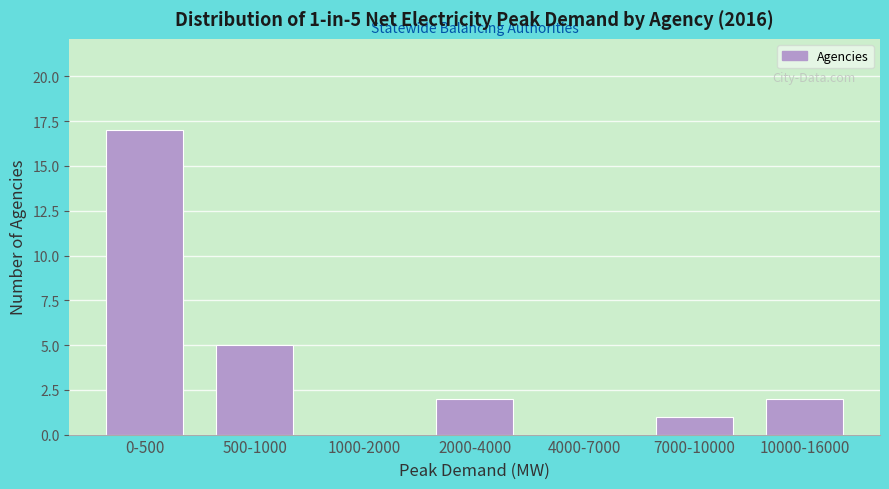

Reading left to right, extract all data points from this chart.

0-500=17	500-1000=5	1000-2000=0	2000-4000=2	4000-7000=0	7000-10000=1	10000-16000=2